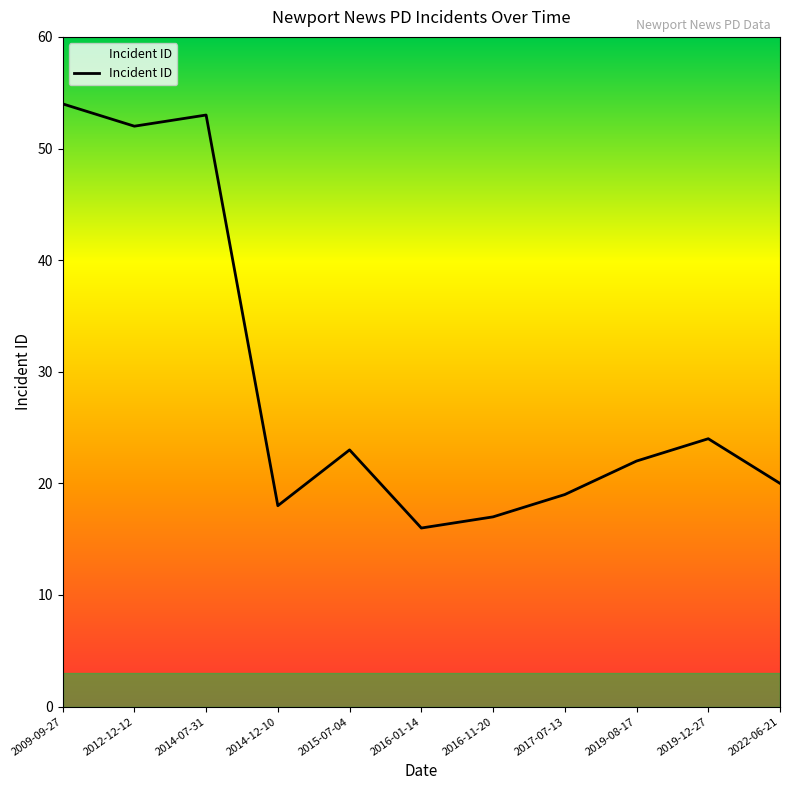

What is the minimum value shown in the chart?

16